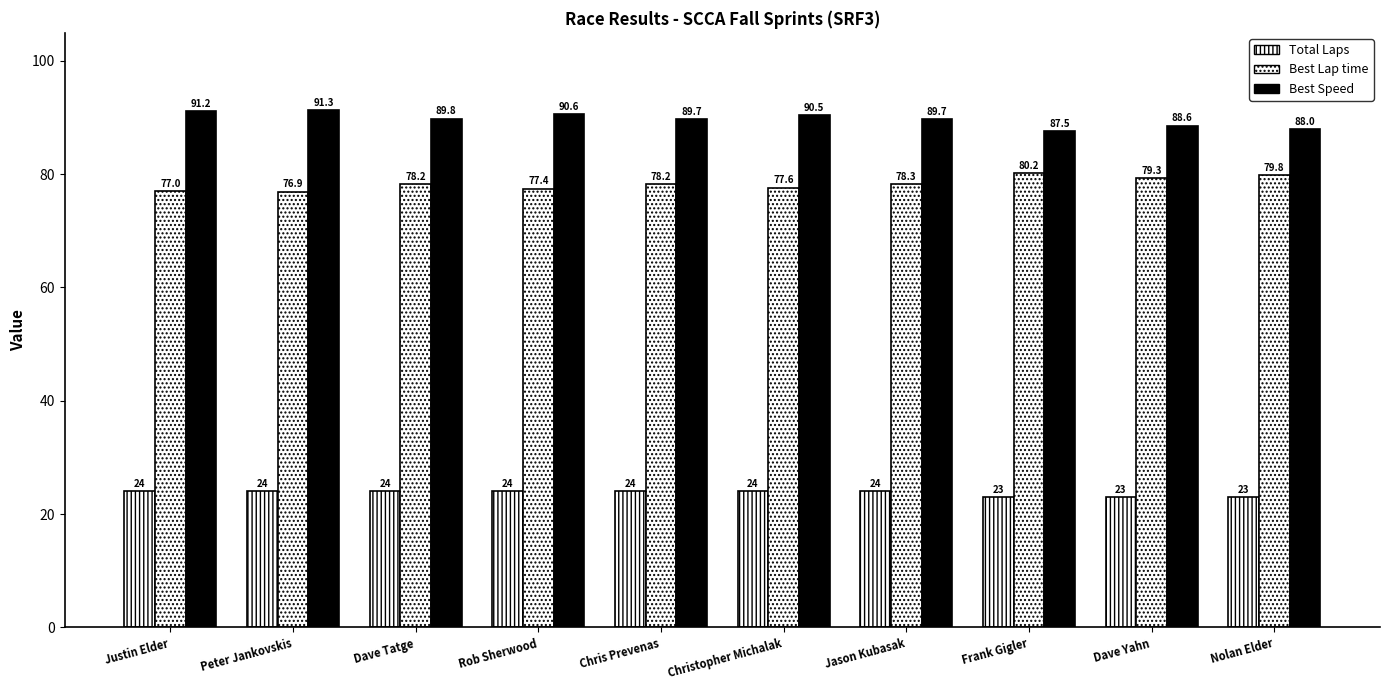

Which series has the largest range (max minus min)?

Best Speed